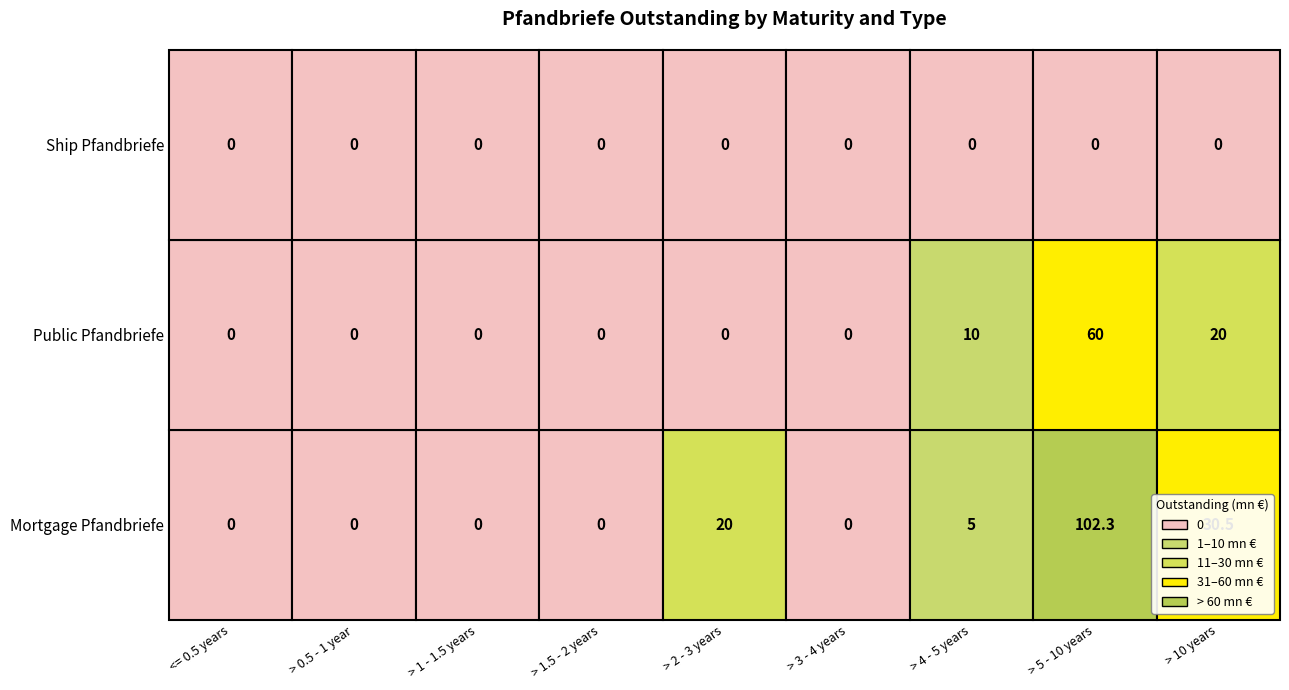

Is it true that Mortgage Pfandbriefe equals 39.1 at <= 0.5 years?

False